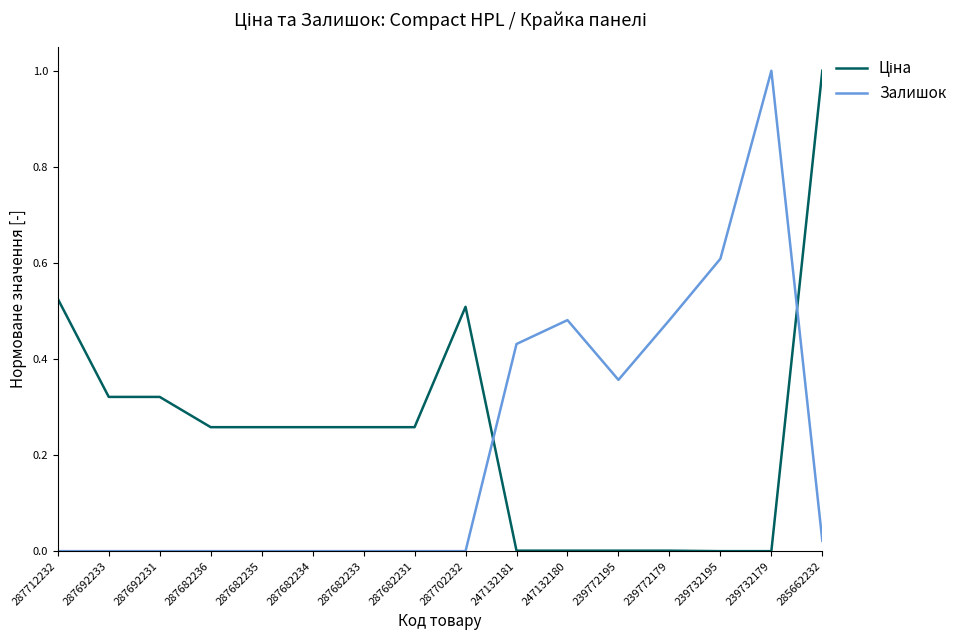

The Залишок series shows 0.0 at 287682235. True or false?

True